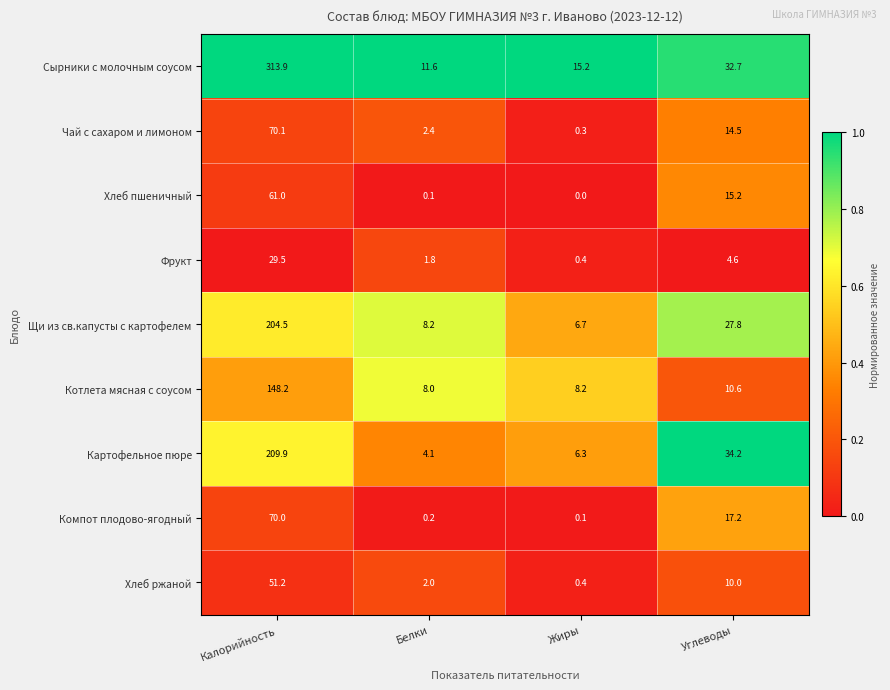

Which category has the lowest value across all series?

Жиры